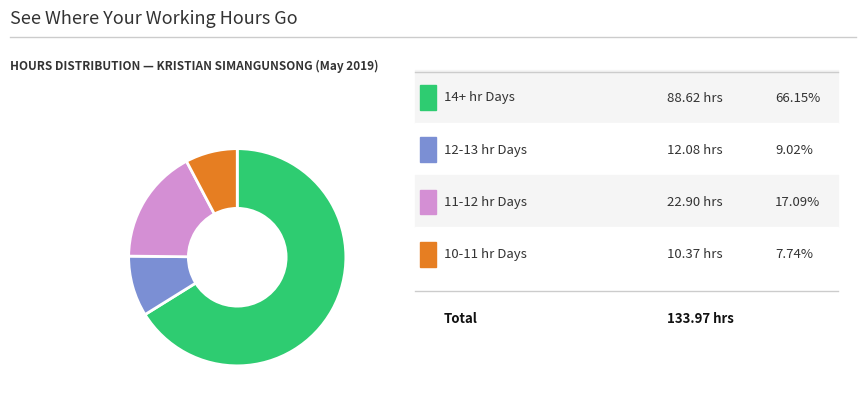

Does any single category account for the majority?

Yes